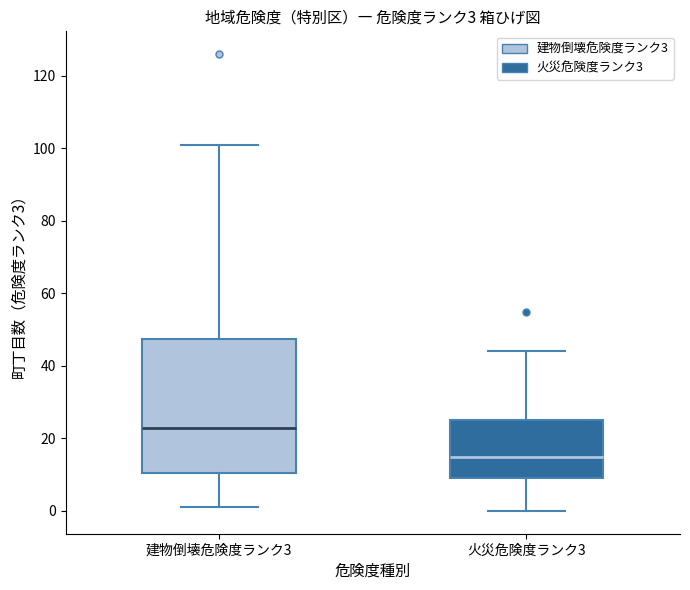

Which box has the highest median line?

建物倒壊危険度ランク3